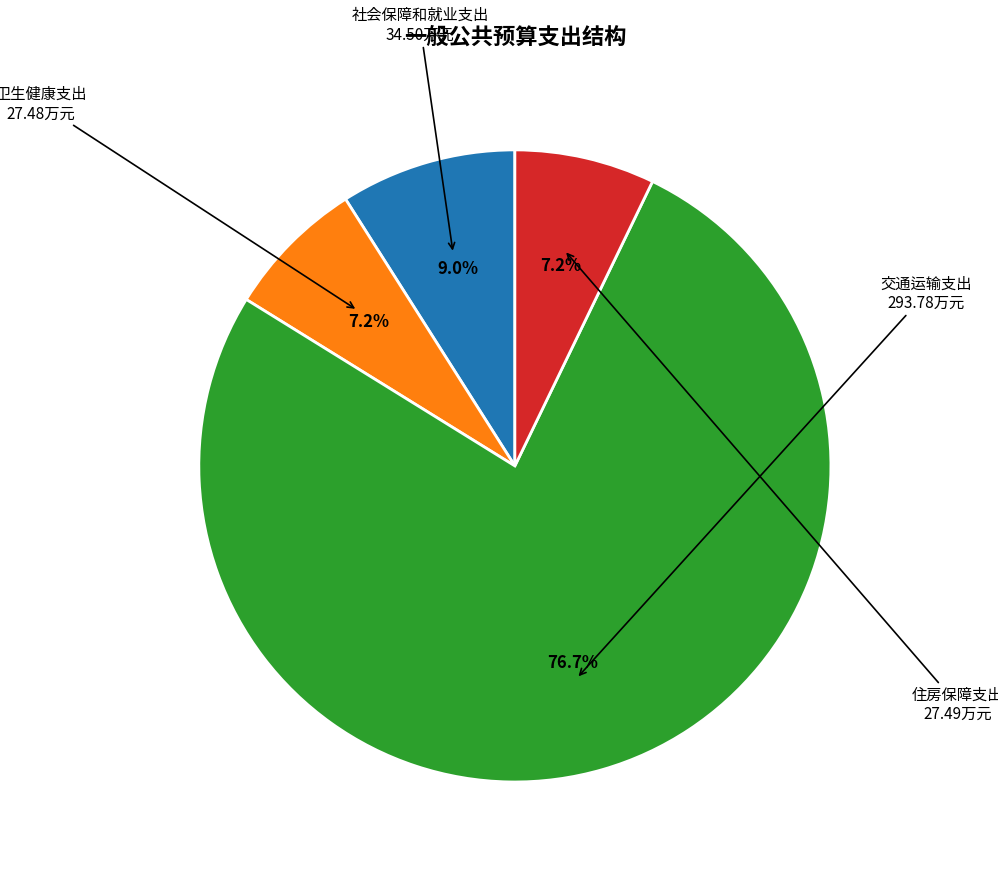

How many segments does this pie chart have?

4